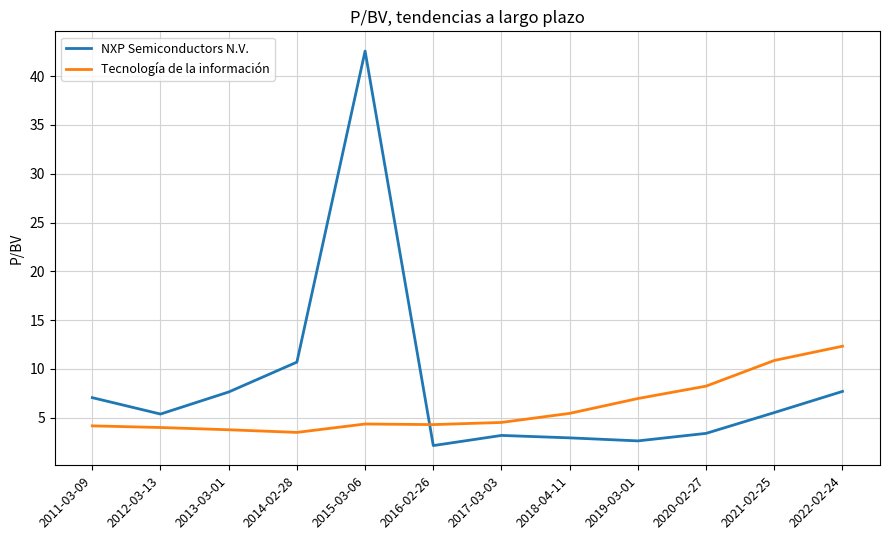

What is the spread (max minus min) of values at 2018-04-11?

2.5